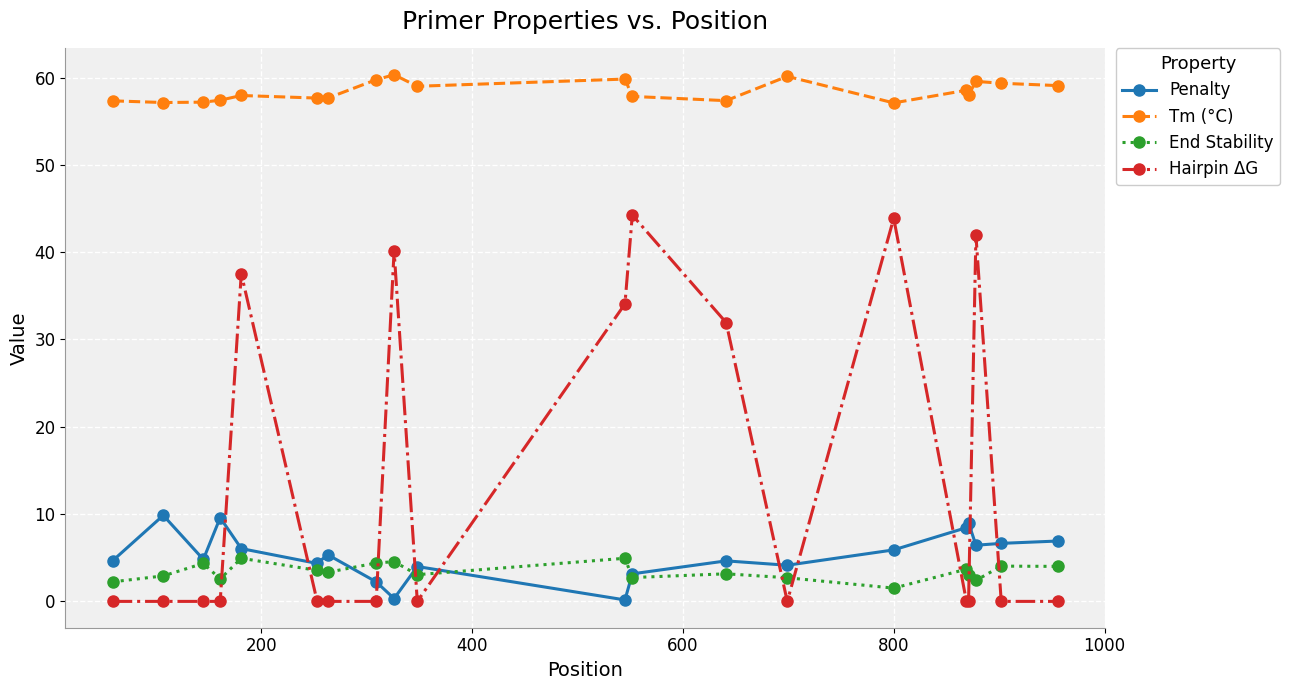

At how many categories does at least one series exceed 24?

20